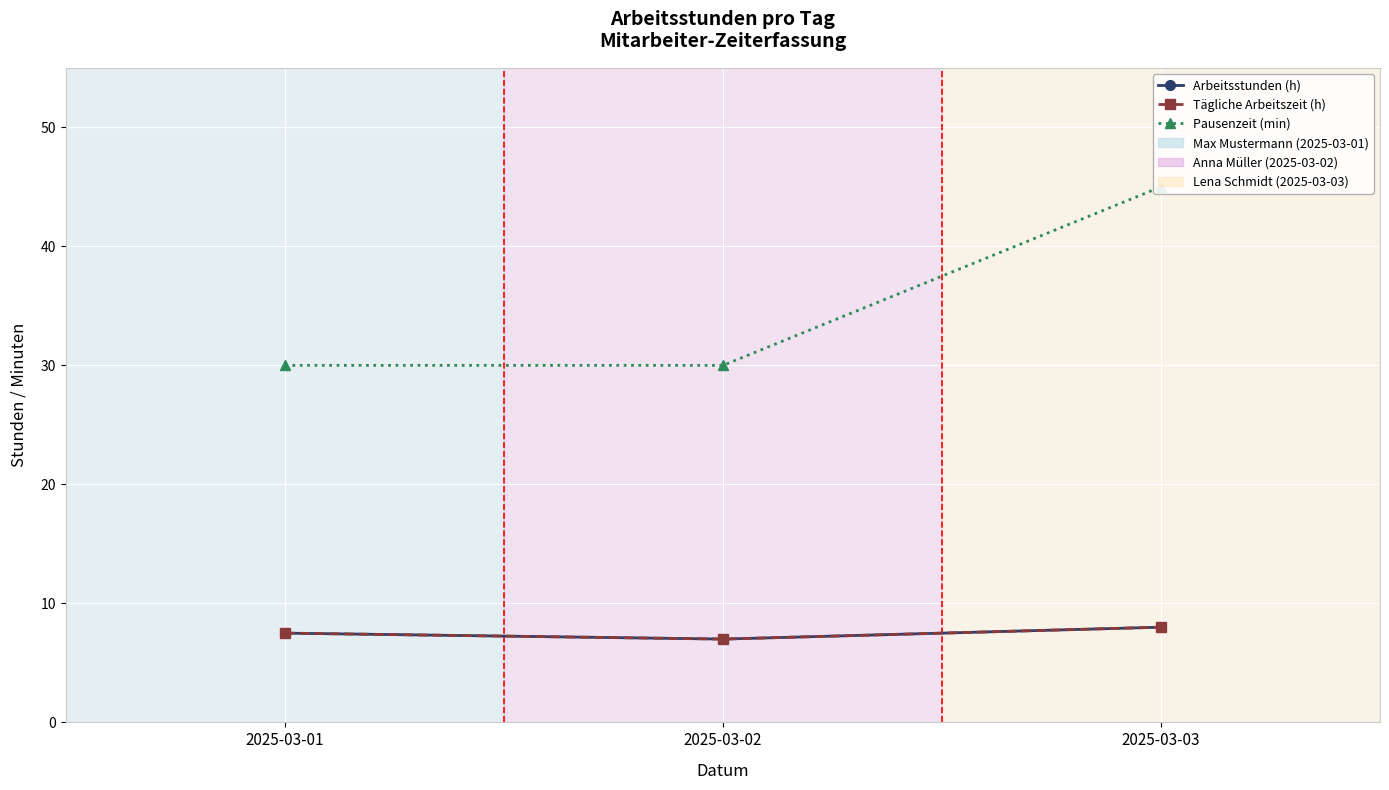

What is the average value of the Arbeitsstunden (h) series?

7.5